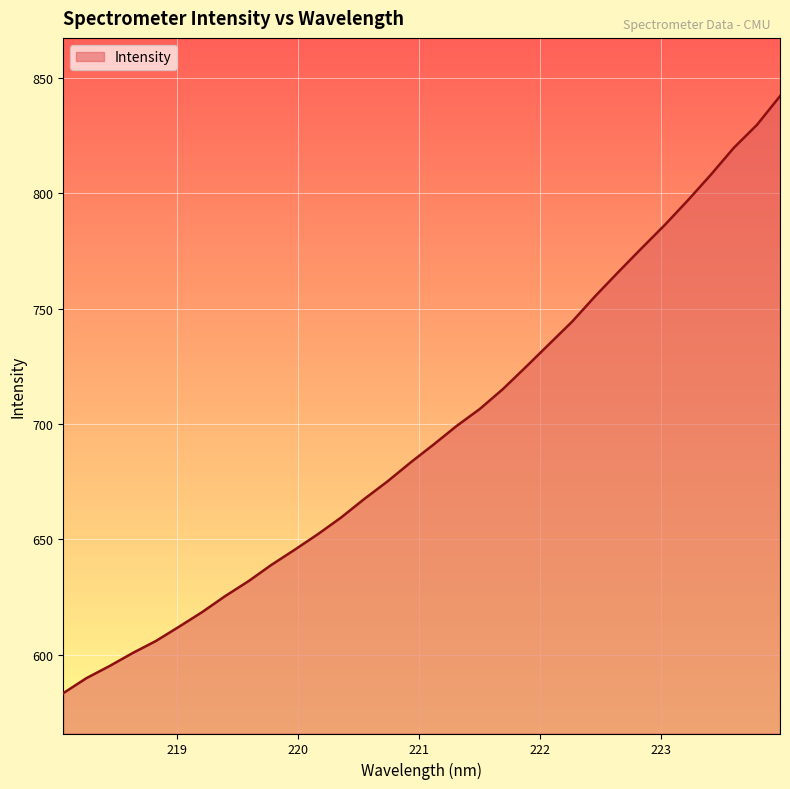

What is the difference between the maximum and minimum values?

258.9